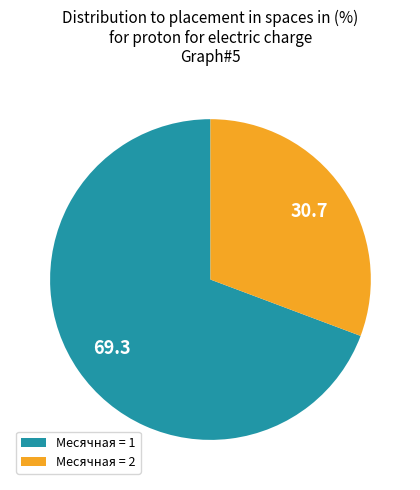

Rank the categories by value from highest to lowest.

Месячная = 1, Месячная = 2